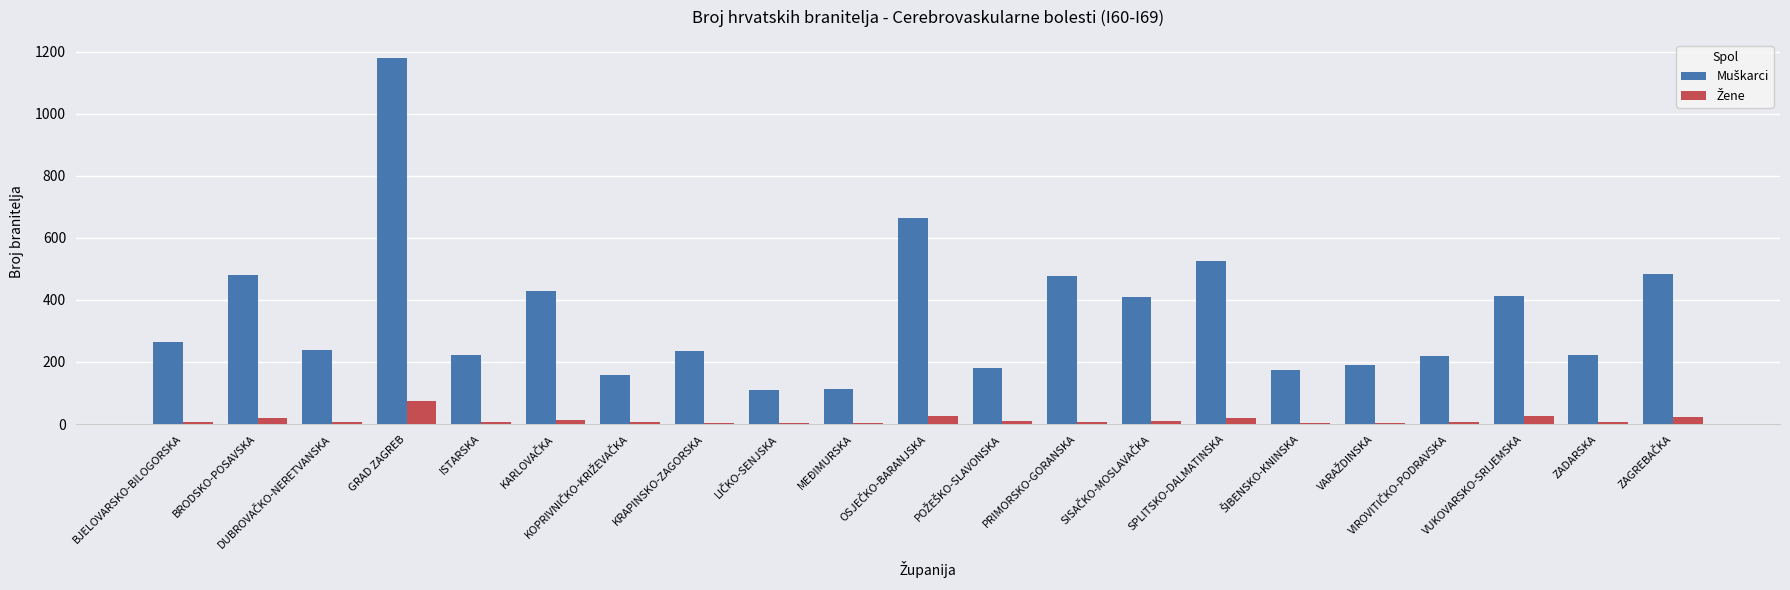

What is the maximum value shown in the chart?

1179